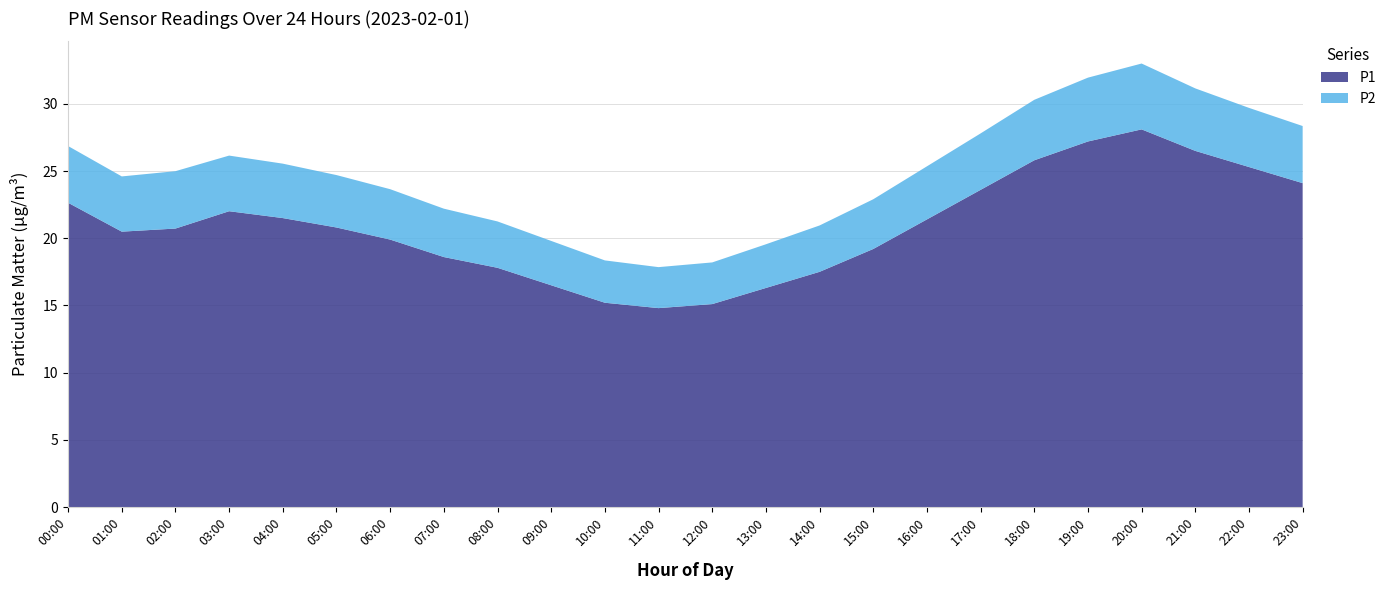

Reading left to right, extract all data points from this chart.

P1: 00:00=22.6	01:00=20.5	02:00=20.7	03:00=22.0	04:00=21.5	05:00=20.8	06:00=19.9	07:00=18.6	08:00=17.8	09:00=16.5	10:00=15.2	11:00=14.8	12:00=15.1	13:00=16.3	14:00=17.5	15:00=19.2	16:00=21.4	17:00=23.6	18:00=25.8	19:00=27.2	20:00=28.1	21:00=26.5	22:00=25.3	23:00=24.1
P2: 00:00=4.2	01:00=4.1	02:00=4.3	03:00=4.1	04:00=4.0	05:00=3.9	06:00=3.8	07:00=3.6	08:00=3.5	09:00=3.3	10:00=3.1	11:00=3.0	12:00=3.1	13:00=3.2	14:00=3.5	15:00=3.7	16:00=4.0	17:00=4.2	18:00=4.5	19:00=4.8	20:00=4.9	21:00=4.7	22:00=4.4	23:00=4.2